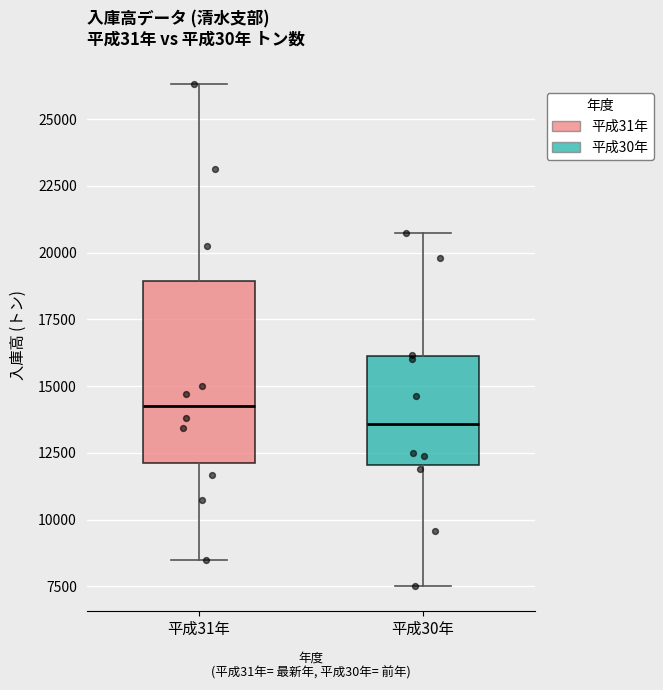

Which box's median line is the lowest?

平成30年